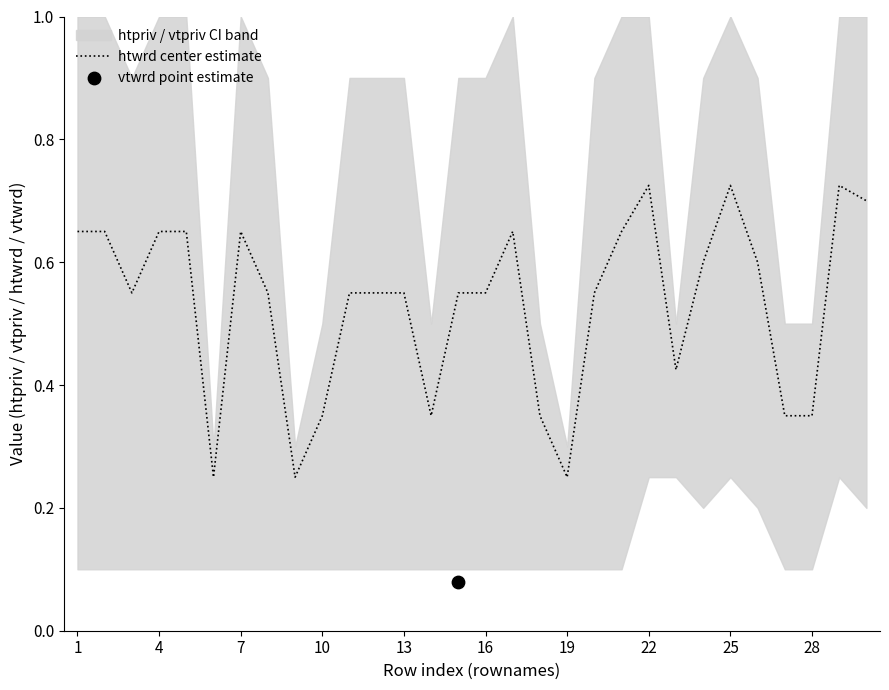

The value of htwrd center estimate at 19 is 0.4. True or false?

False